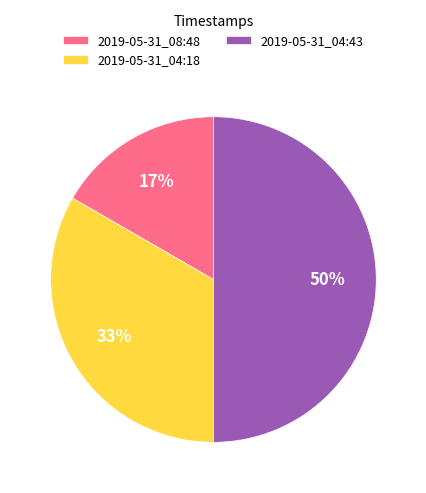

Which category has the biggest portion of the pie?

2019-05-31_04:43